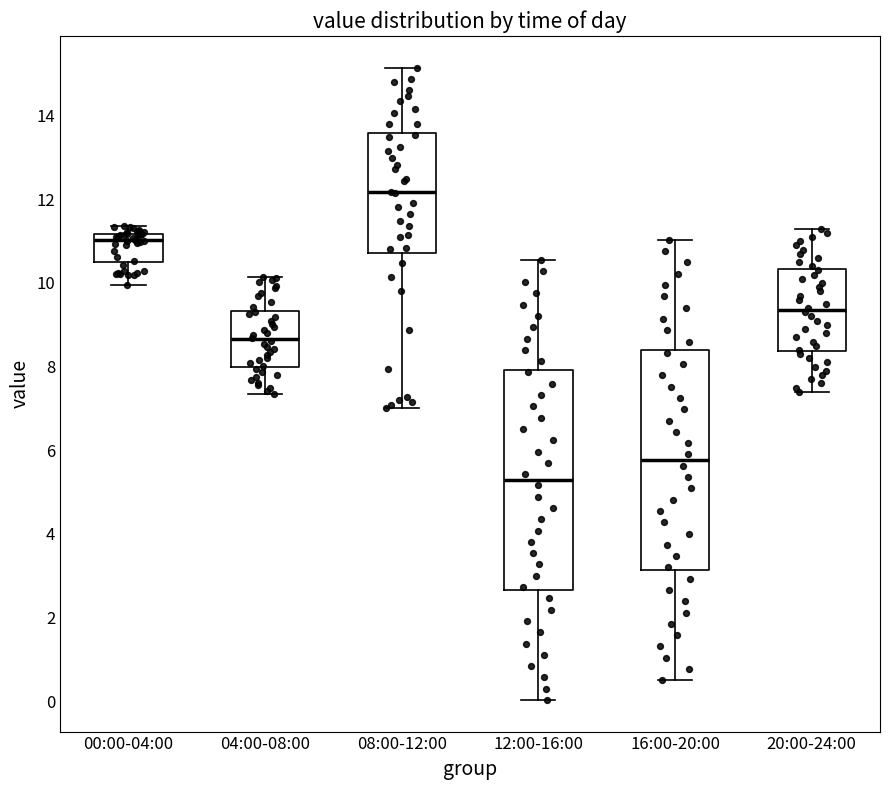

Where does the lower whisker of the box for 16:00-20:00 end on the y-axis? The values are not printed on the chart, so give them approximately, as read against the axis.

0.6